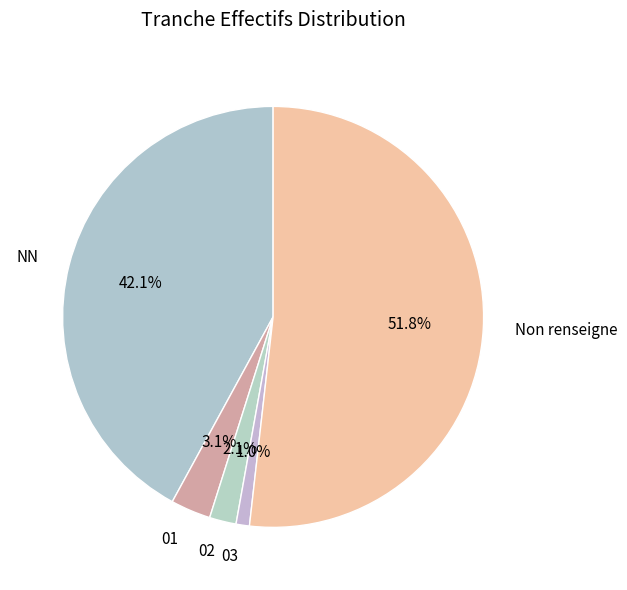

Which has a higher value, 03 or Non renseigne?

Non renseigne